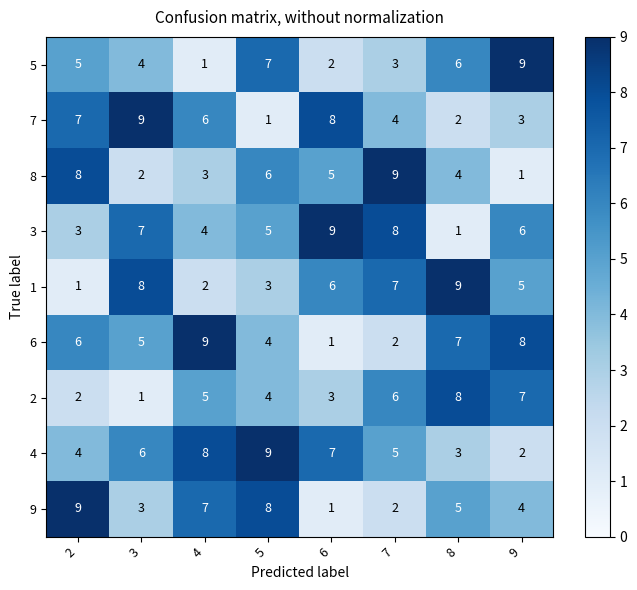

Rank the series at 9 from highest to lowest value.

5, 6, 2, 3, 1, 9, 7, 4, 8